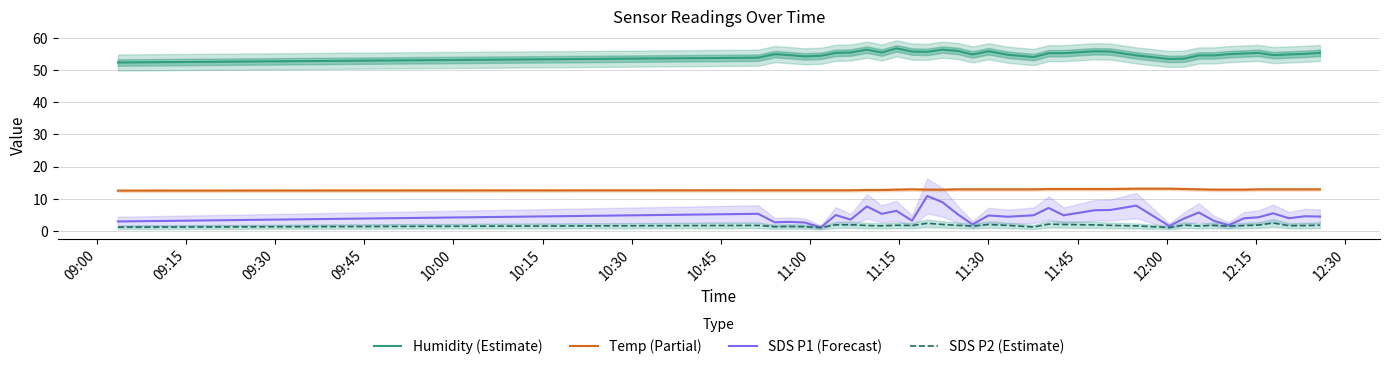

What is the lowest value of the Humidity (Estimate) series?

52.3